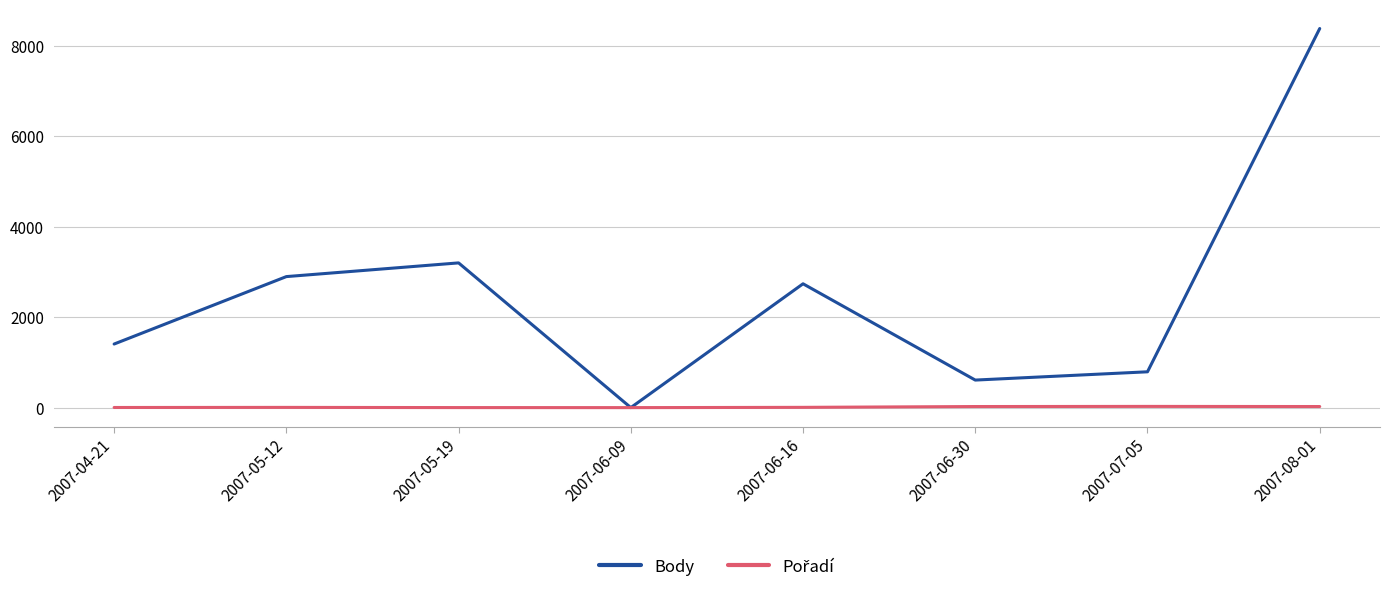

At which category does the chart reach its peak across all series?

2007-08-01